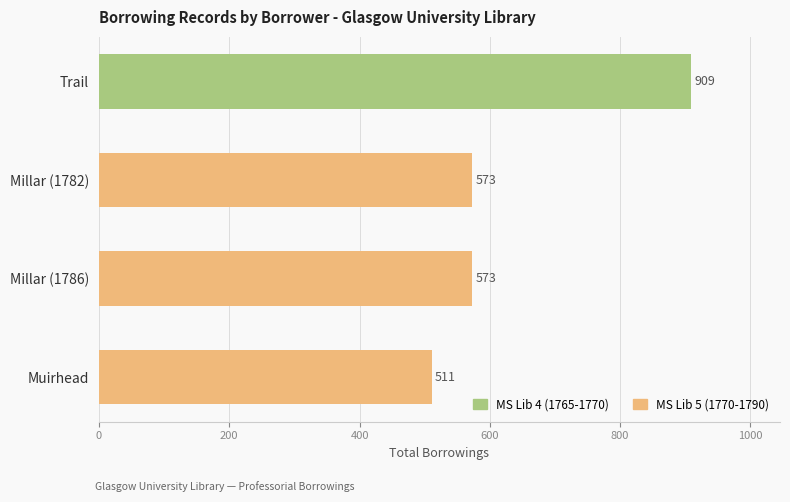

Reading top to bottom, extract all data points from this chart.

Trail=909	Millar (1782)=573	Millar (1786)=573	Muirhead=511